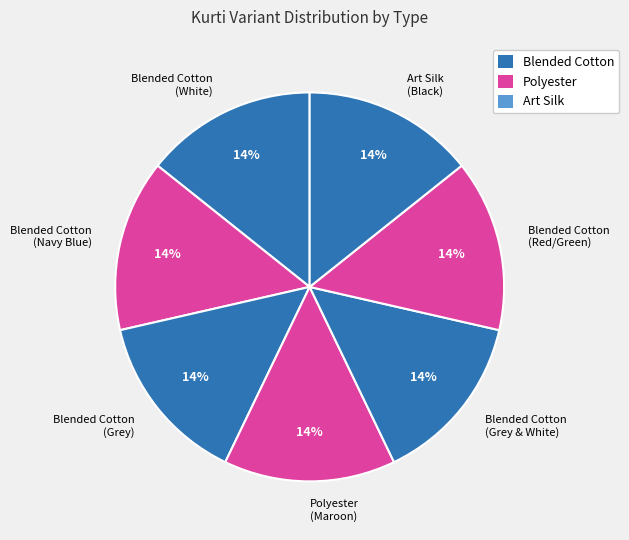

Is Blended Cotton (Red/Green) the majority of the pie?

No